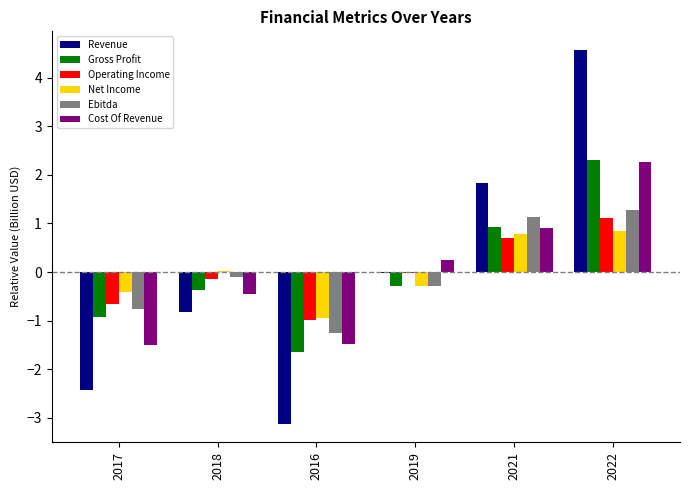

Which series has the widest spread of values?

Revenue